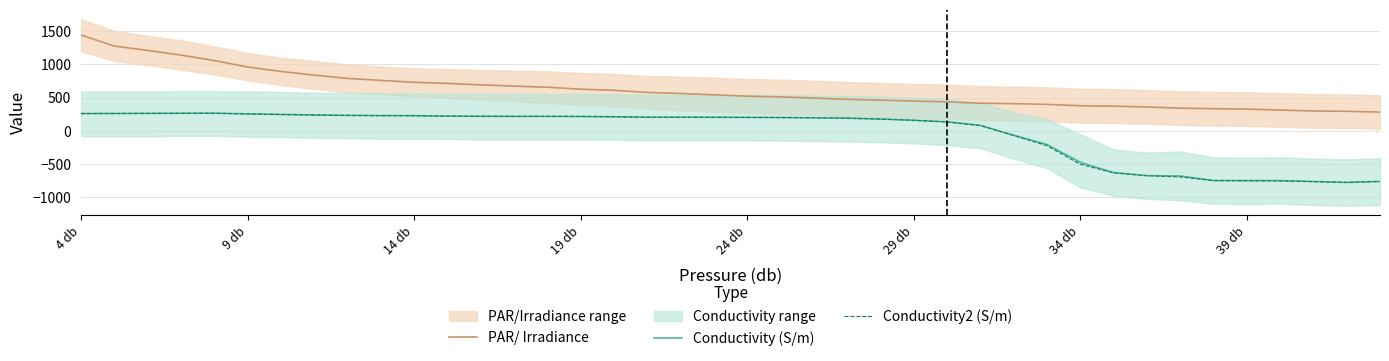

At how many categories does at least one series exceed -456?

40